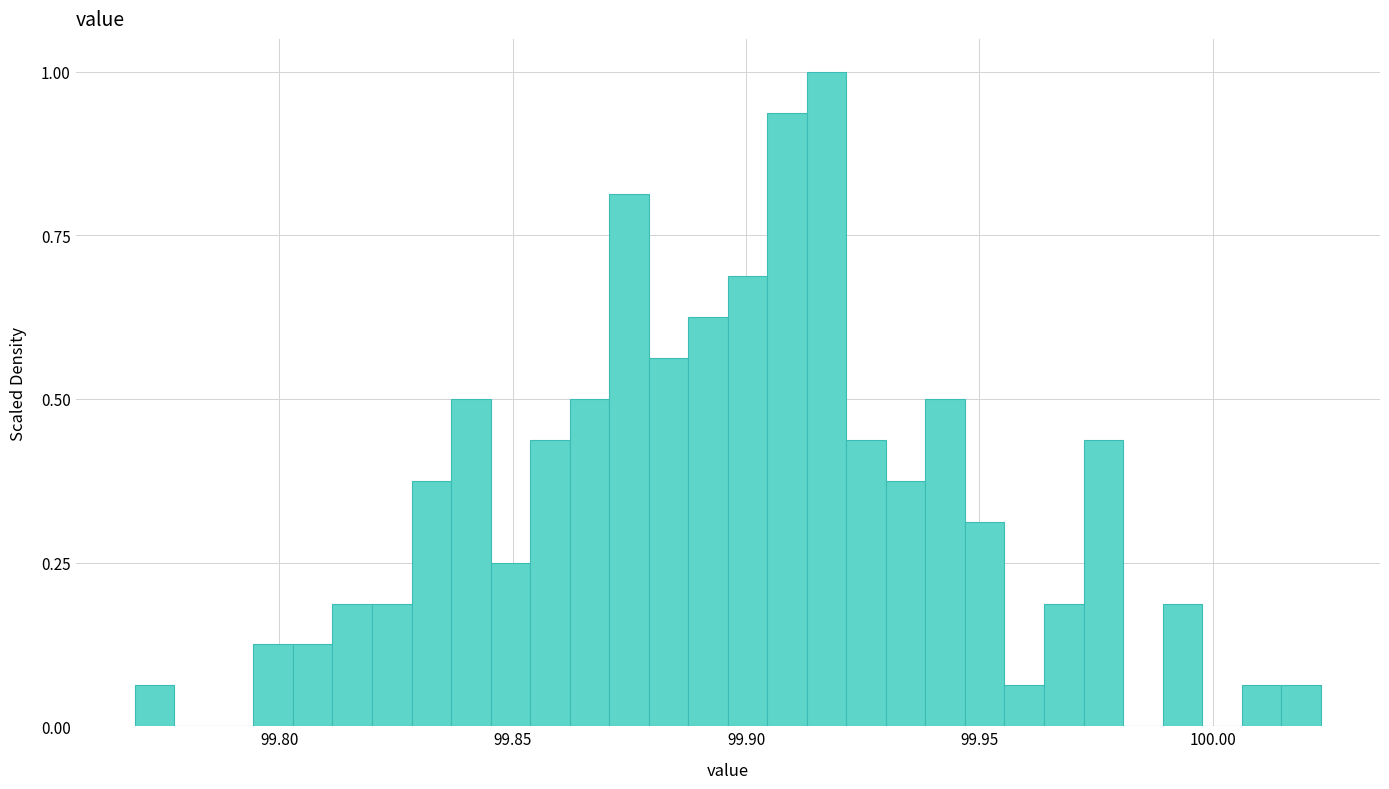

Read against the x-axis, roughly where is the centre of the tallest bar?

99.915